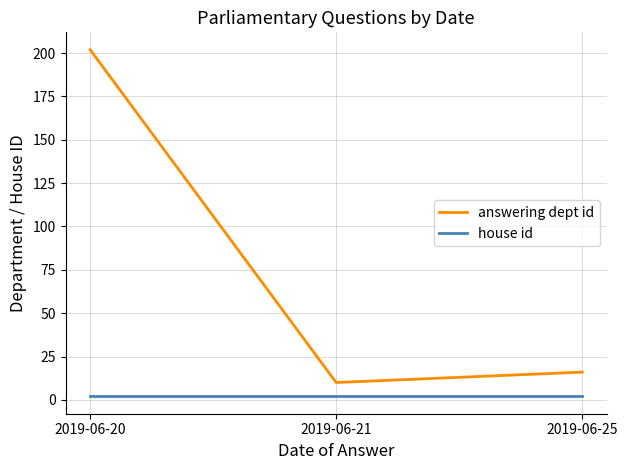

What is the sum of all house id values?

6